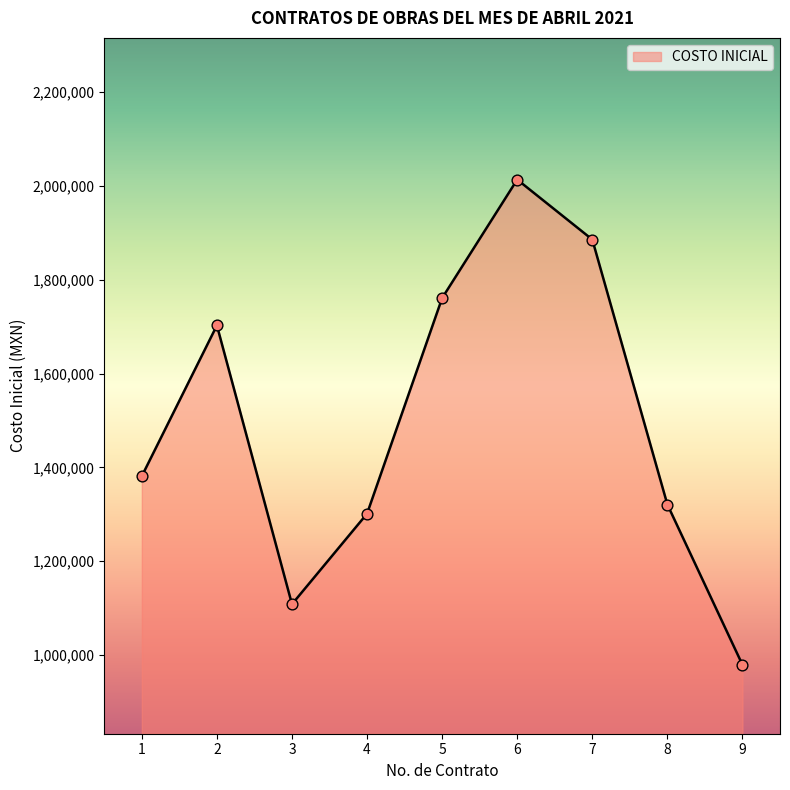

Between 2 and 6, which is larger?

6